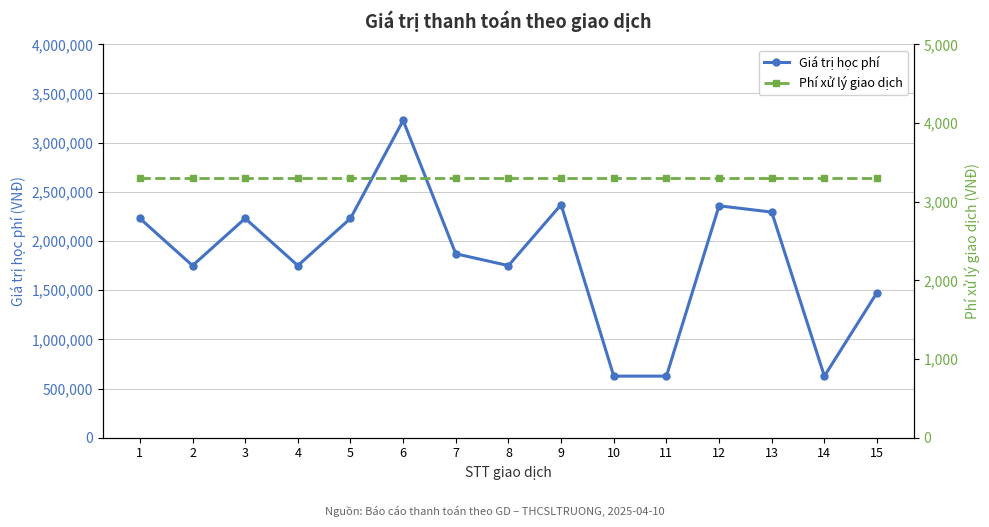

What are all the series names shown in the legend?

Giá trị học phí, Phí xử lý giao dịch